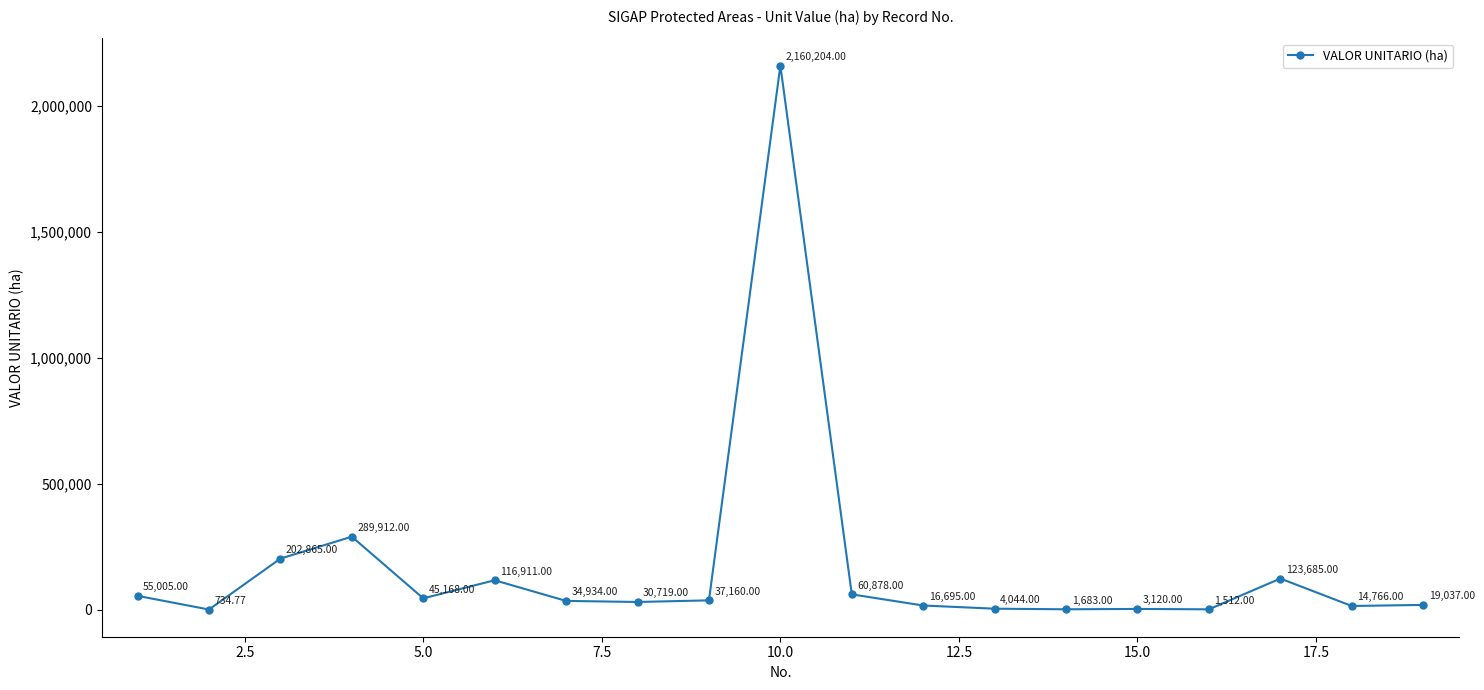

How many points are lower than both their immediate neighbors (excluding endpoints)?

6